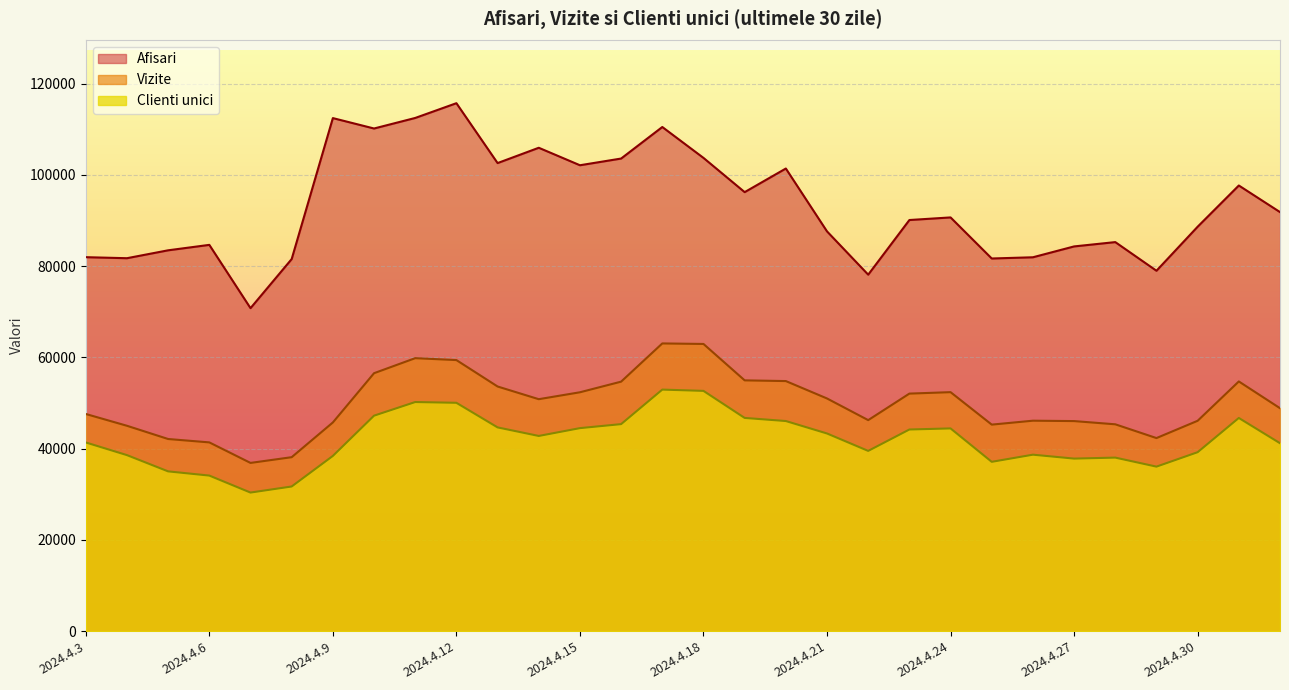

True or false: Afisari and Clienti unici cross at least once.

False